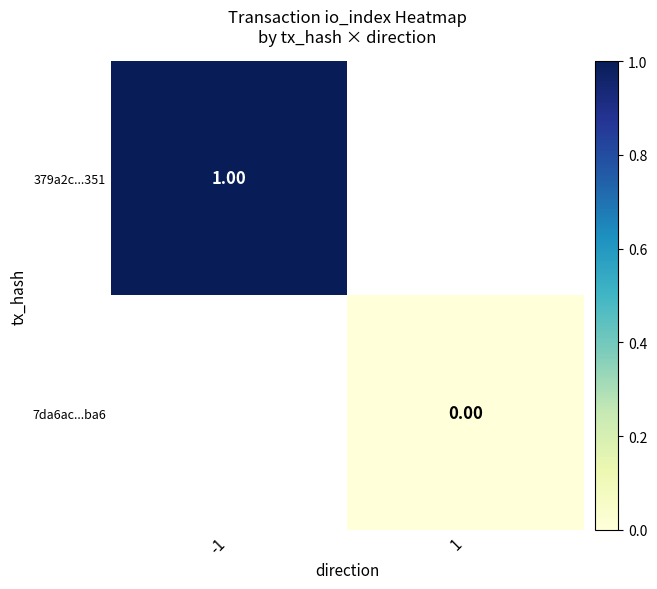

At how many categories does at least one series exceed 0?

1